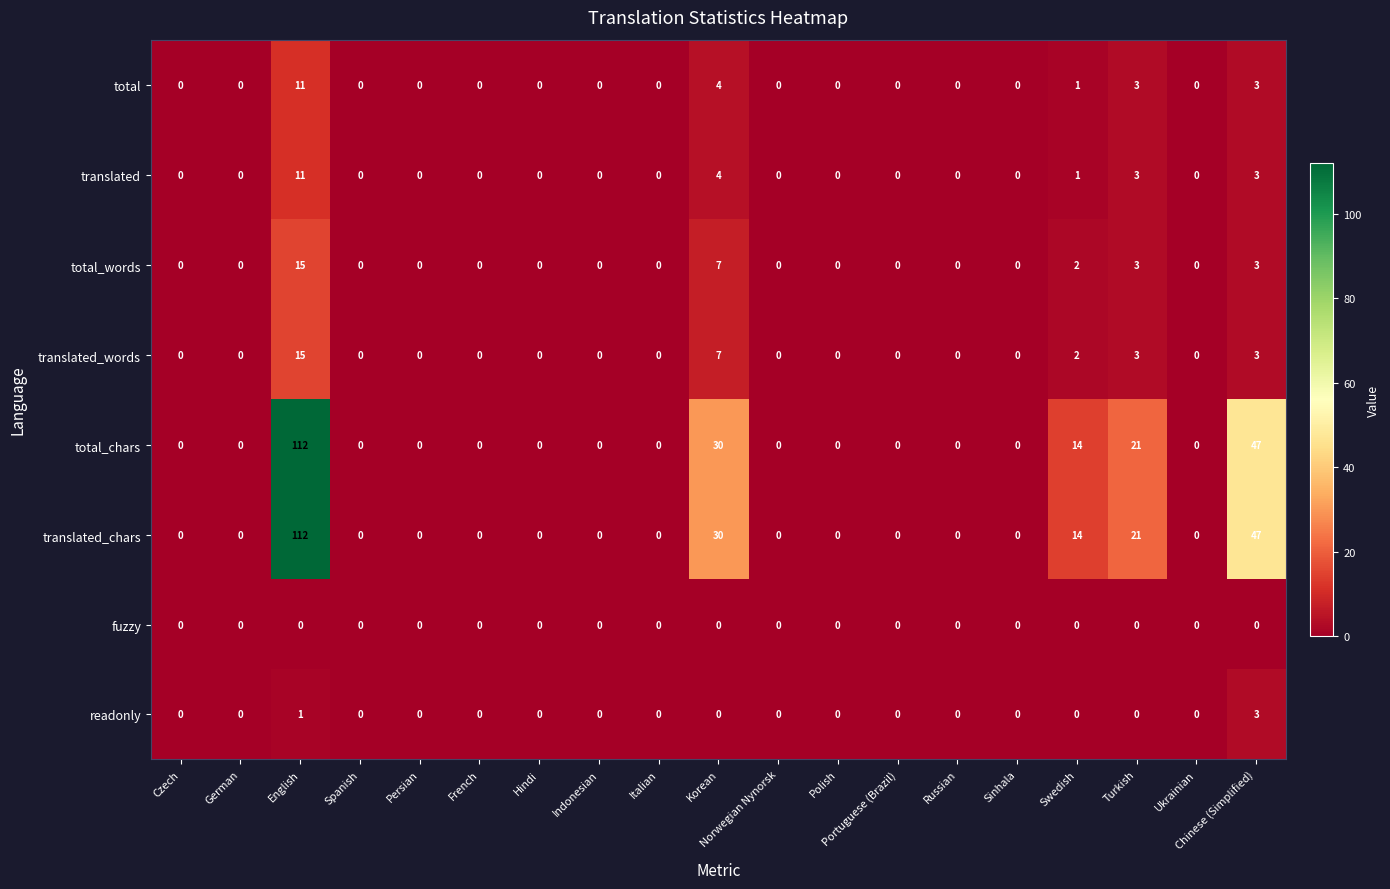

Which label corresponds to the largest value in the chart?

English